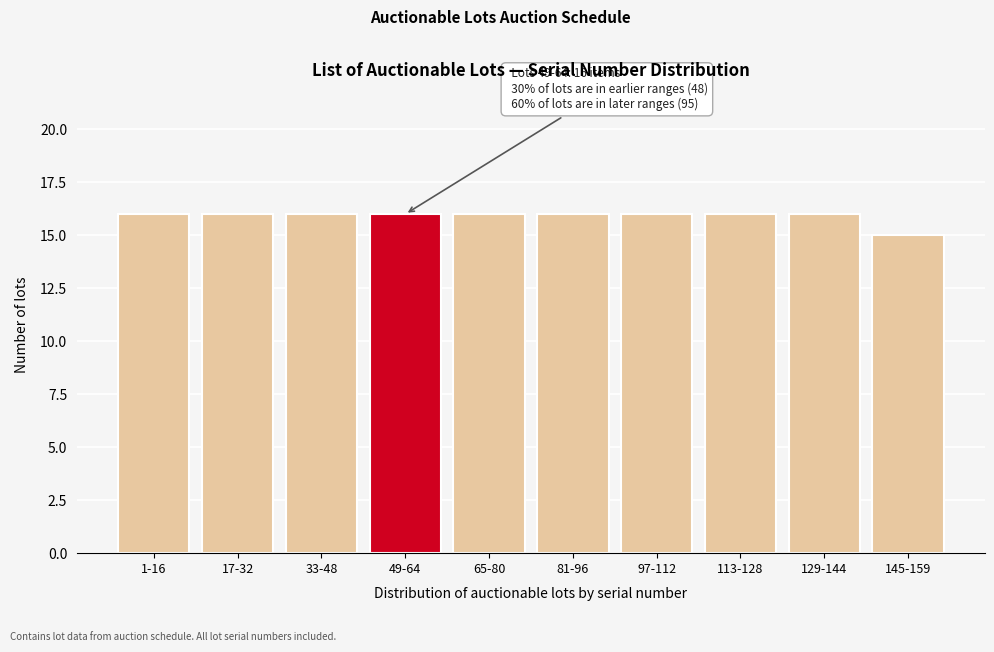

Reading left to right, extract all data points from this chart.

16	16	16	16	16	16	16	16	16	15